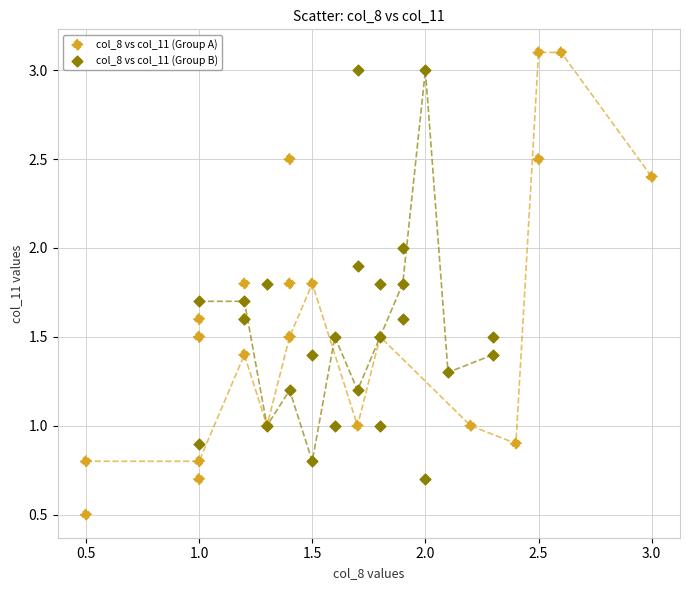

Which series has the widest spread of Y values?

col_8 vs col_11 (Group A)